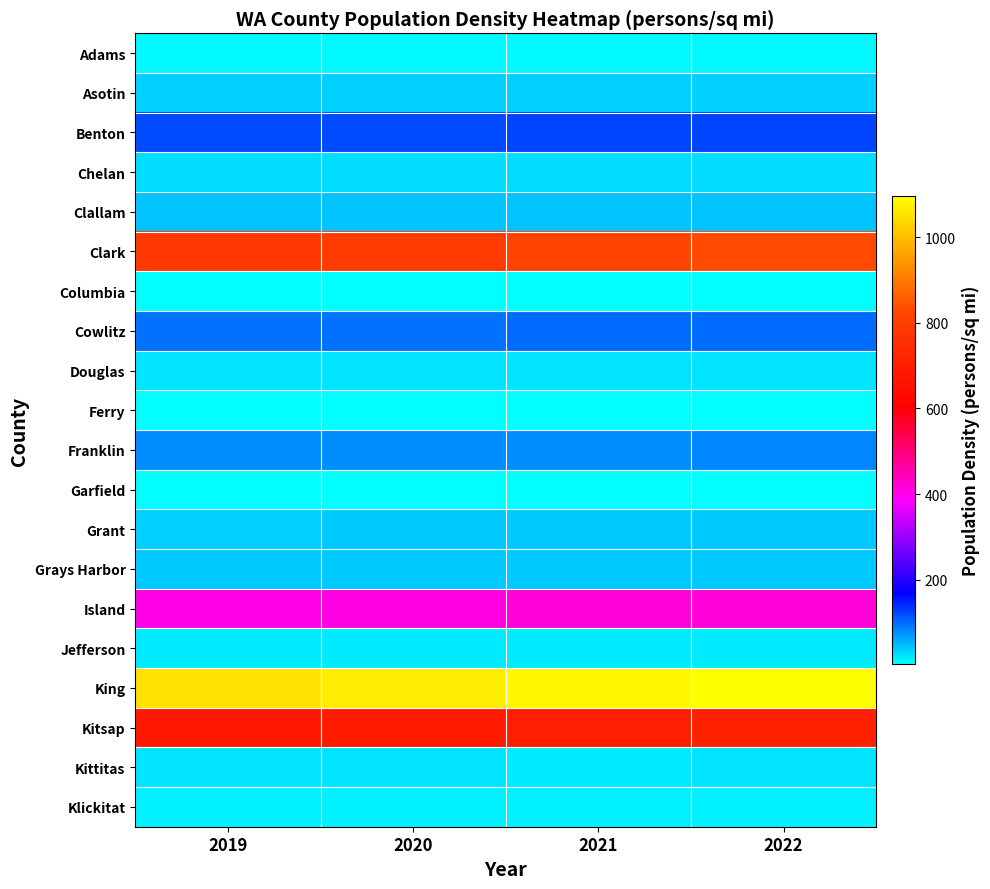

Reading left to right, extract all data points from this chart.

Adams: 2019=10.5	2020=10.6	2021=10.9	2022=11.0
Asotin: 2019=35.4	2020=35.6	2021=35.4	2022=35.5
Benton: 2019=118.7	2020=121.0	2021=123.2	2022=124.9
Chelan: 2019=26.9	2020=27.3	2021=27.4	2022=27.6
Clallam: 2019=43.7	2020=44.2	2021=44.7	2022=44.6
Clark: 2019=776.6	2020=793.6	2021=816.4	2022=828.8
Columbia: 2019=4.8	2020=4.8	2021=4.5	2022=4.5
Cowlitz: 2019=95.6	2020=96.9	2021=97.7	2022=98.5
Douglas: 2019=23.5	2020=24.1	2021=23.9	2022=24.2
Ferry: 2019=3.5	2020=3.6	2021=3.3	2022=3.3
Franklin: 2019=76.2	2020=77.9	2021=79.2	2022=80.3
Garfield: 2019=3.1	2020=3.1	2021=3.2	2022=3.2
Grant: 2019=36.9	2020=37.4	2021=37.6	2022=38.0
Grays Harbor: 2019=39.0	2020=39.3	2021=40.0	2022=40.2
Island: 2019=406.9	2020=410.3	2021=417.8	2022=420.7
Jefferson: 2019=17.7	2020=17.9	2021=18.4	2022=18.5
King: 2019=1052.3	2020=1068.7	2021=1081.2	2022=1095.7
Kitsap: 2019=683.9	2020=689.2	2021=702.9	2022=711.0
Kittitas: 2019=20.3	2020=21.0	2021=19.7	2022=20.6
Klickitat: 2019=12.0	2020=12.2	2021=12.3	2022=12.4